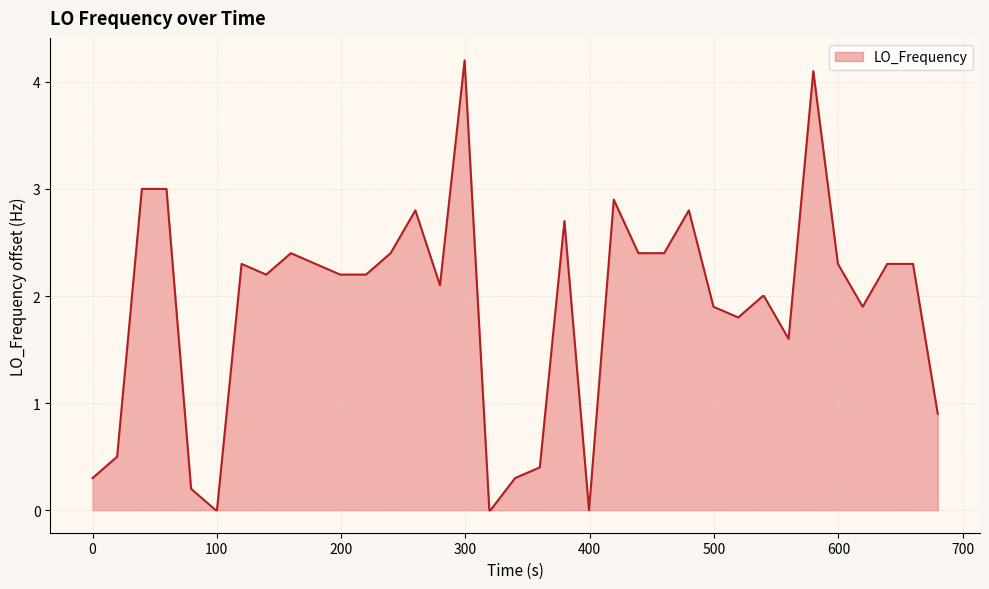

What is the greatest value displayed?

4.2